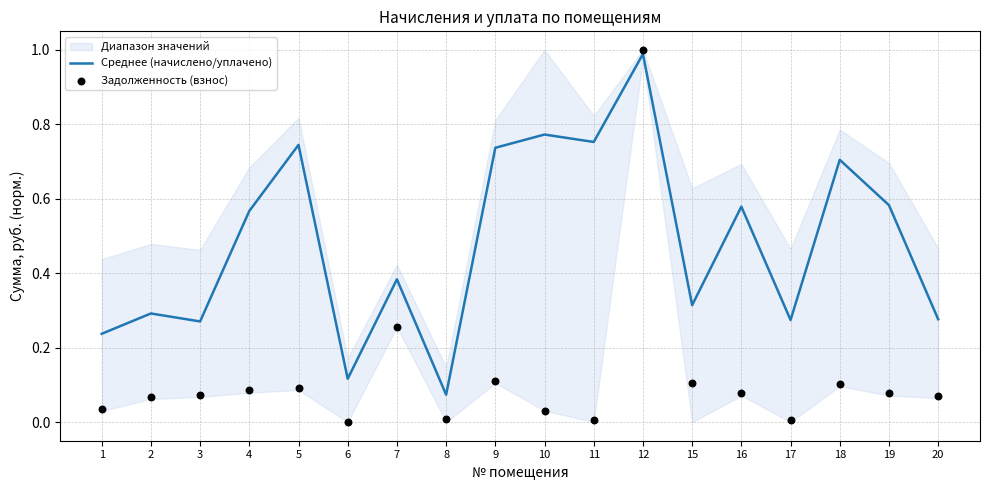

Which series has the largest total across all categories?

Среднее (начислено/уплачено)